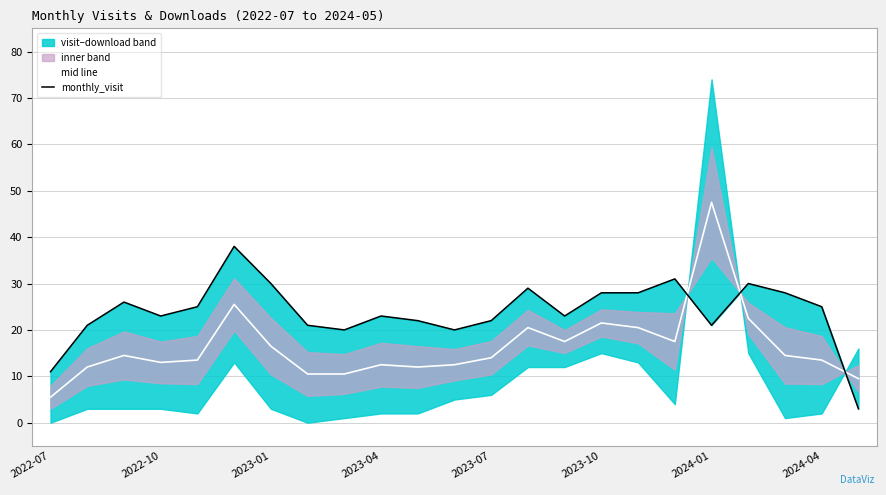

Which category has the highest value in the mid line series?

2024-01